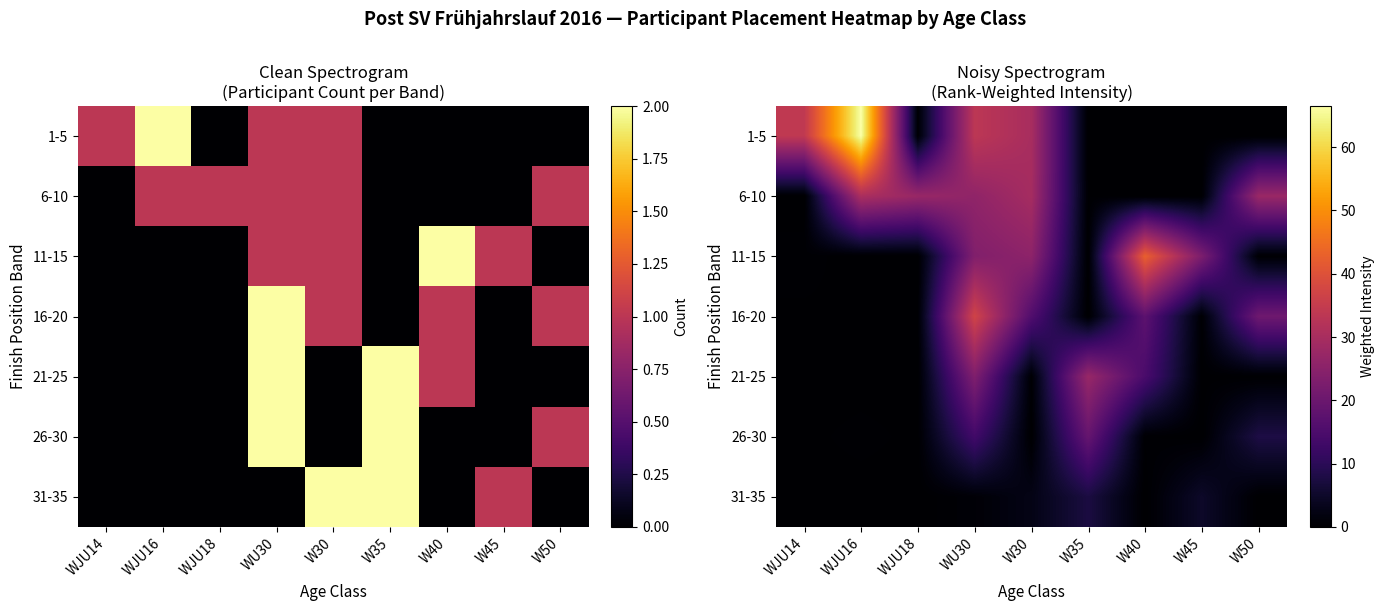

What is the spread (max minus min) of values at W40?

42.8